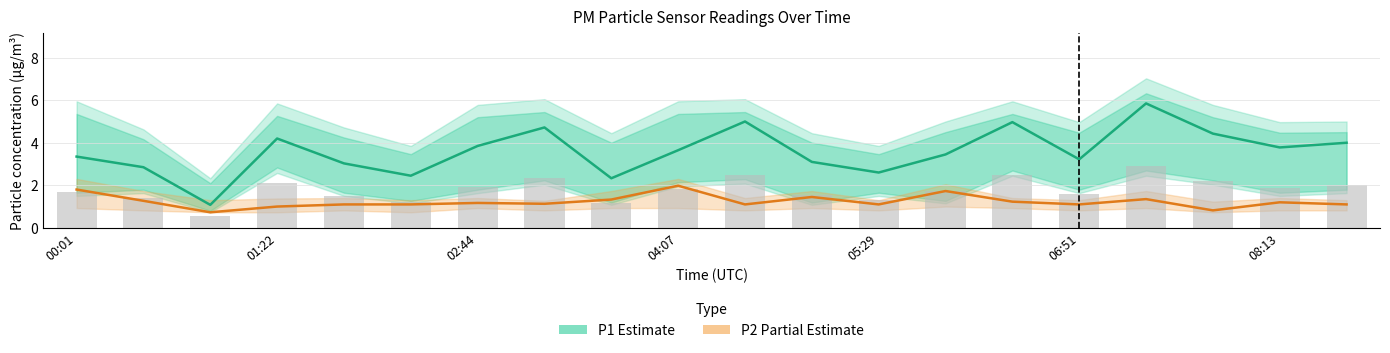

At which label does P2 (Partial Estimate) first exceed 1?

00:01